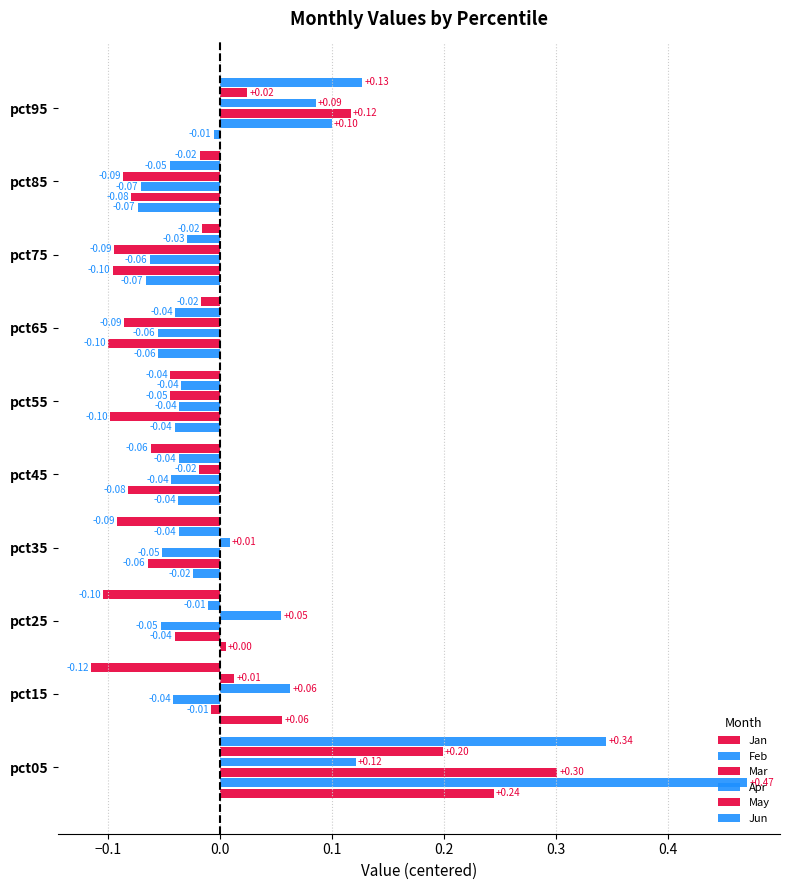

How many values in Apr are above zero?

5